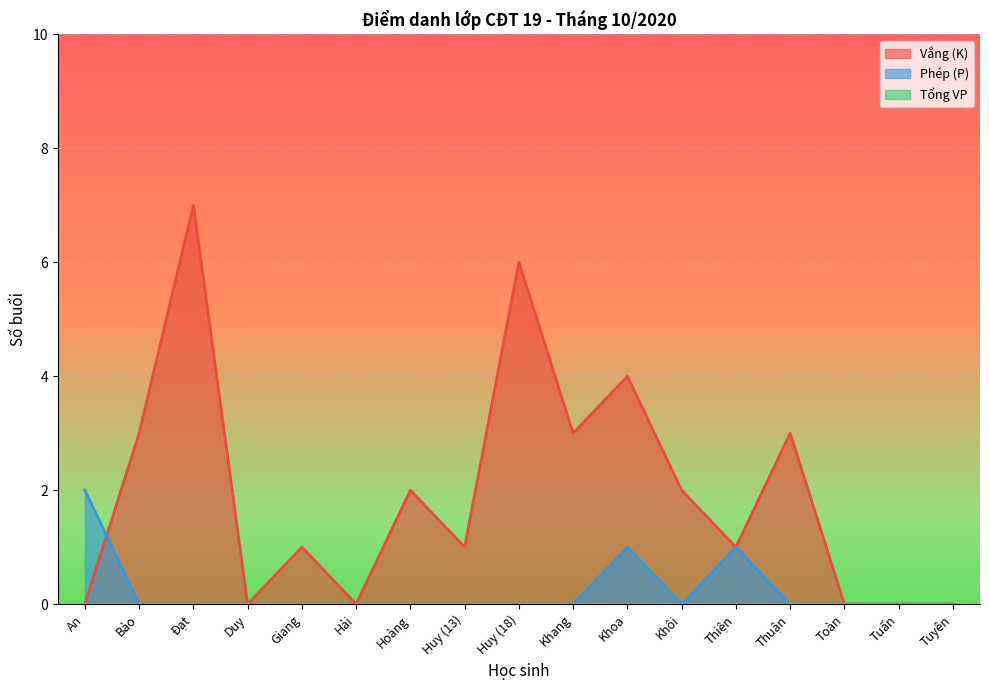

How many series are shown in this chart?

3